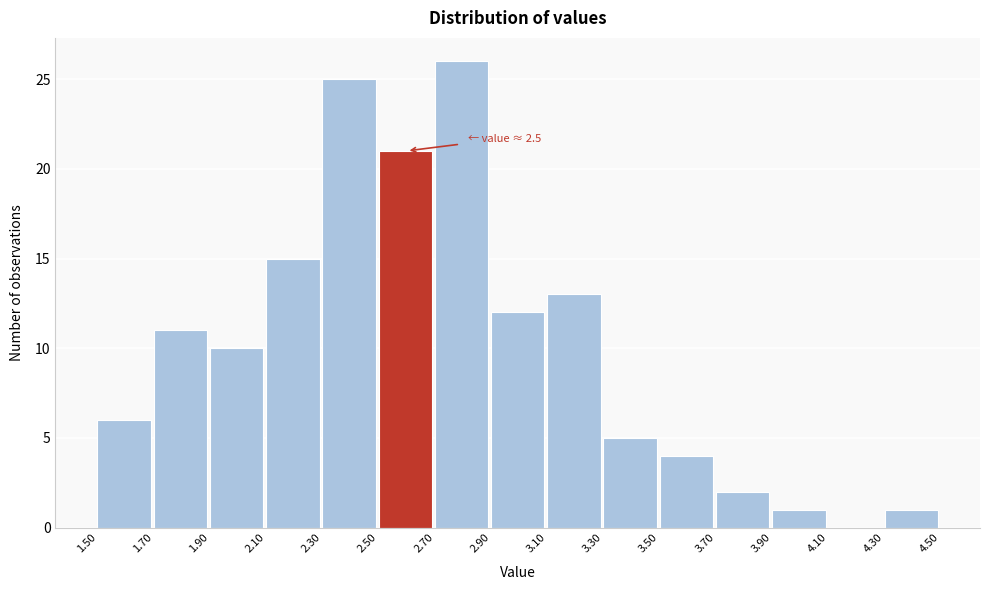

Which range on the x-axis has the tallest bar?

2.70 to 2.90